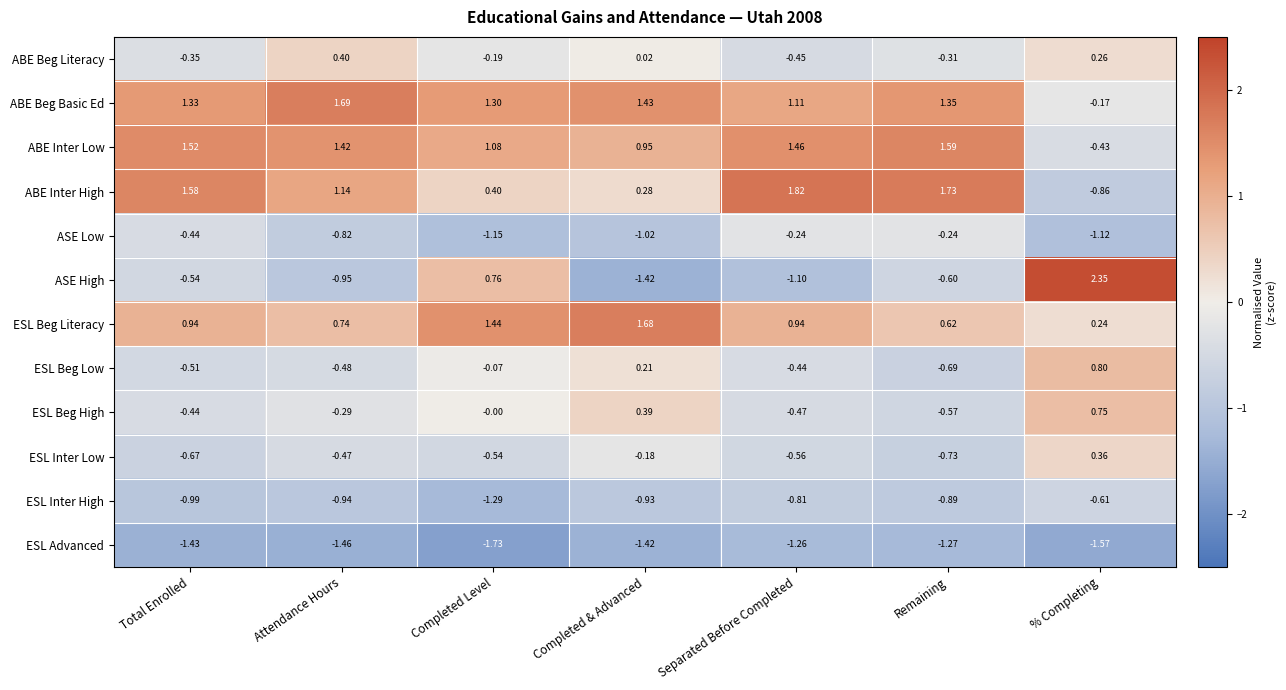

List the series in order of their peak value, lowest first.

ESL Advanced, ESL Inter High, ASE Low, ESL Inter Low, ABE Beg Literacy, ESL Beg High, ESL Beg Low, ABE Inter Low, ESL Beg Literacy, ABE Beg Basic Ed, ABE Inter High, ASE High